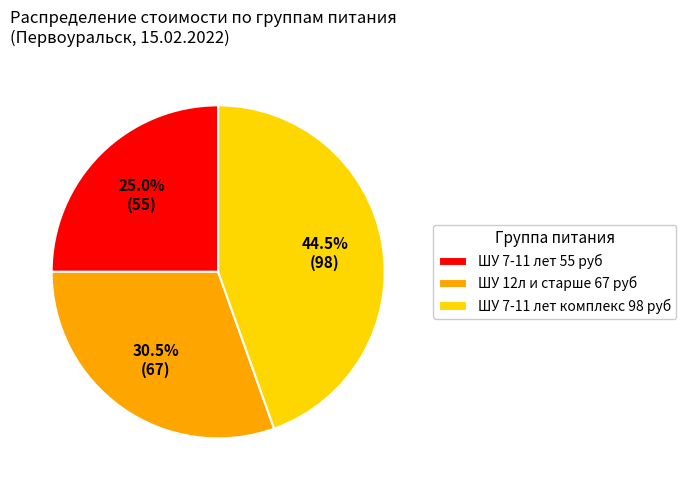

What portion of the pie excludes ШУ 7-11 лет 55 руб?

75.0%